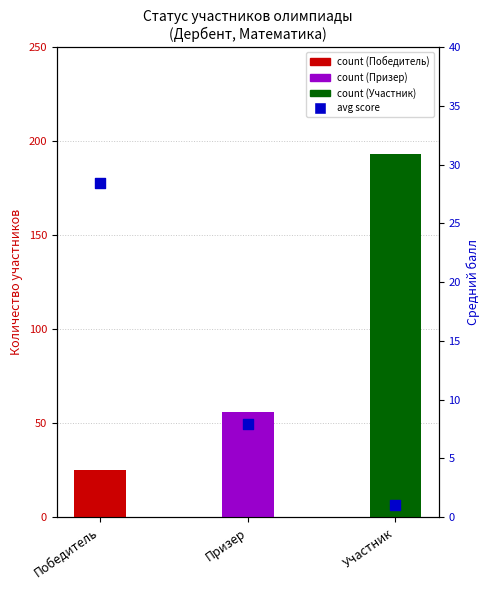

What is the total value across all series at Участник?

194.0